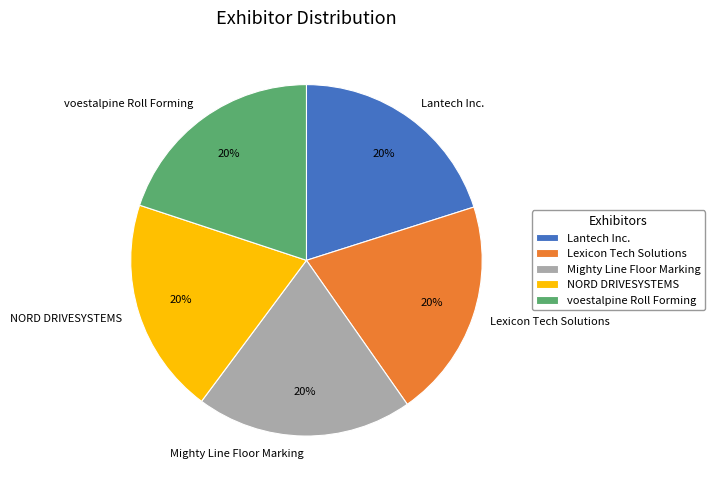

Count the number of slices in the pie.

5